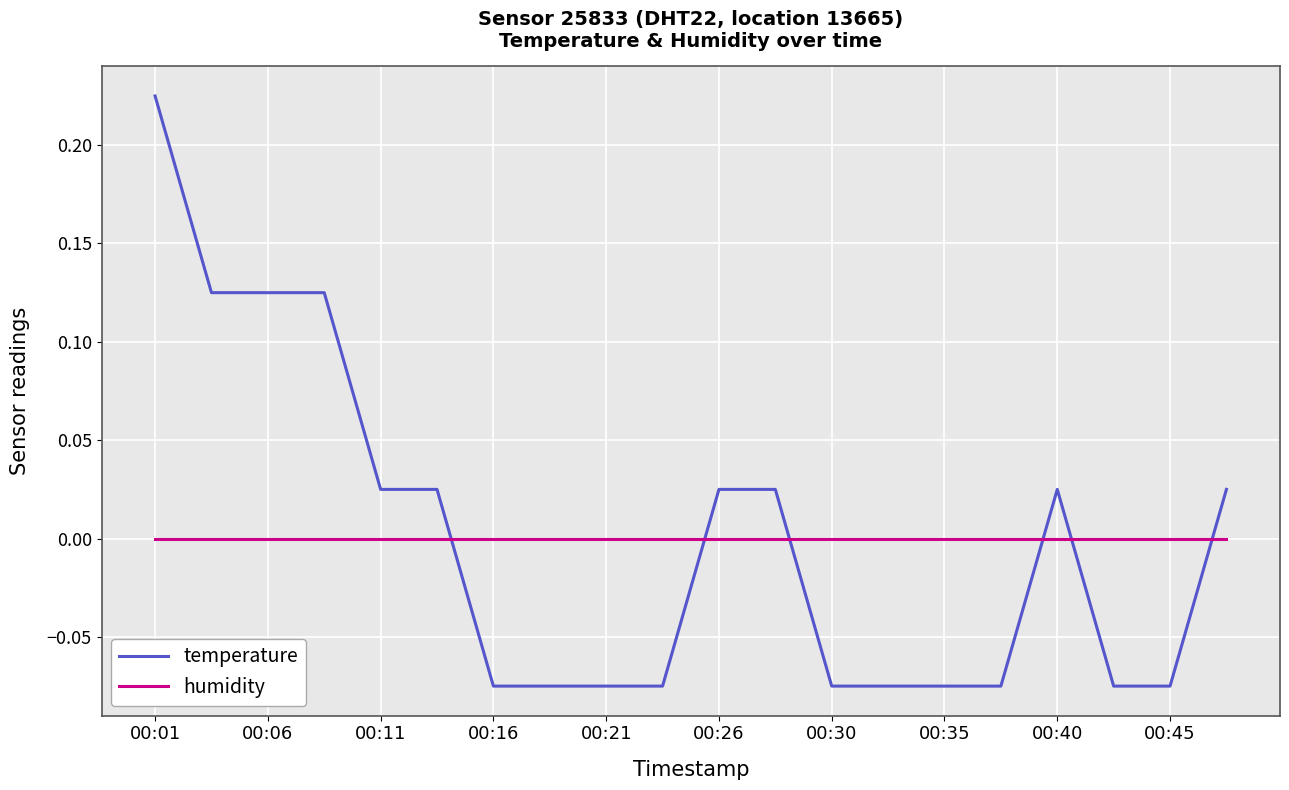

True or false: temperature and humidity cross at least once.

True